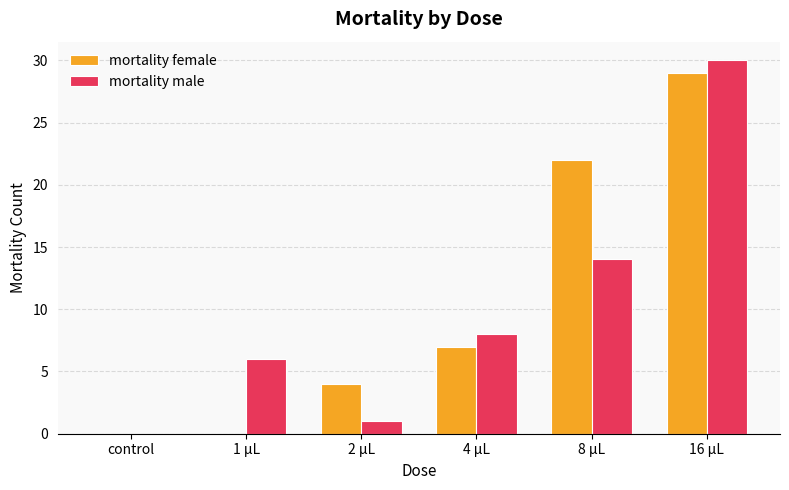

Read the mortality female value at 4 µL, to the nearest 10.

10